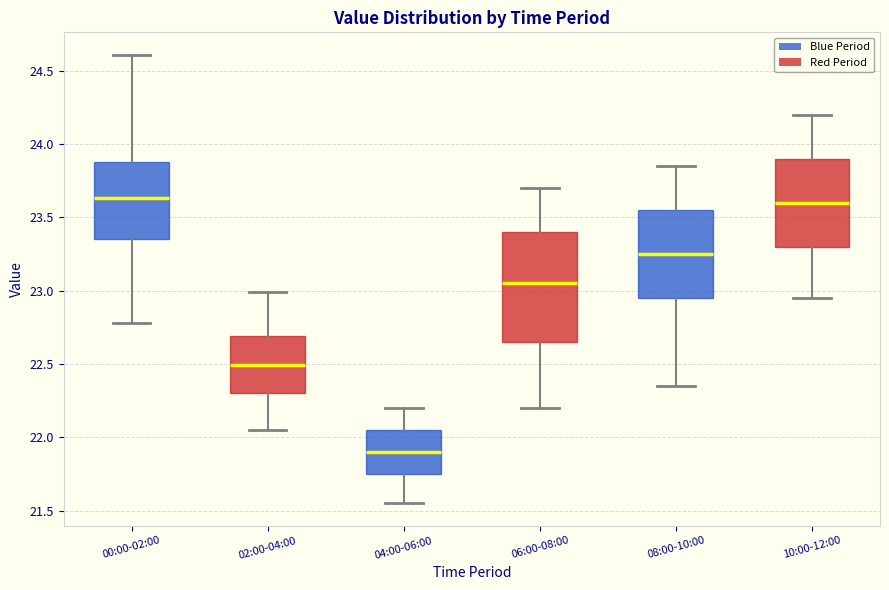

Reading left to right, read every box against the y-axis: the position of its median line, the range the box covers, and the ends of its whiskers. The values are not printed on the chart, so give them approximately, as read against the axis.

00:00-02:00: median 23.65, box 23.35 to 23.90, whiskers 22.80 to 24.60
02:00-04:00: median 22.50, box 22.30 to 22.70, whiskers 22.05 to 23.00
04:00-06:00: median 21.90, box 21.75 to 22.05, whiskers 21.55 to 22.20
06:00-08:00: median 23.05, box 22.65 to 23.40, whiskers 22.20 to 23.70
08:00-10:00: median 23.25, box 22.95 to 23.55, whiskers 22.35 to 23.85
10:00-12:00: median 23.60, box 23.30 to 23.90, whiskers 22.95 to 24.20